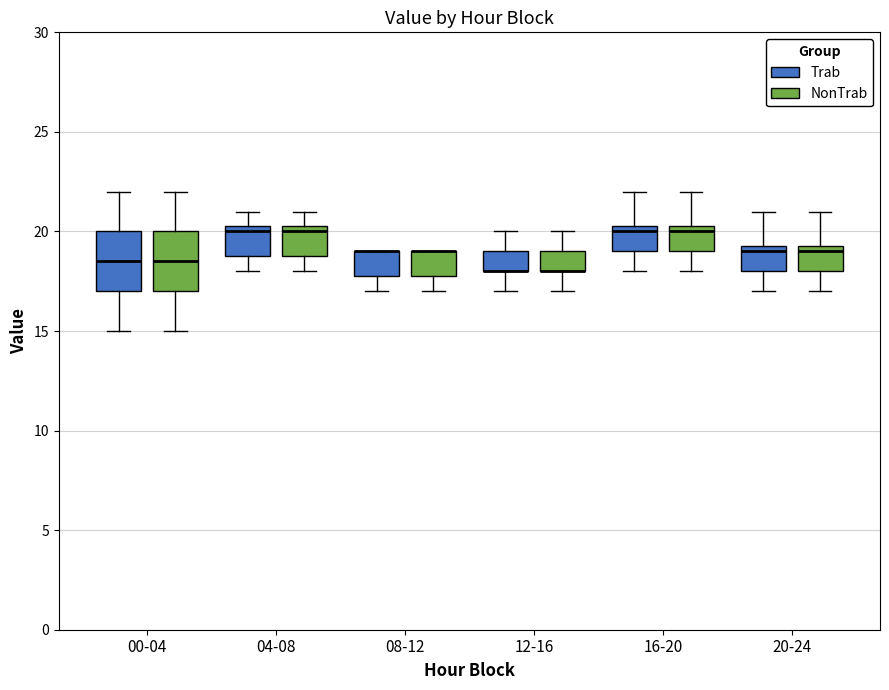

Reading left to right, transcribe this box plot: for each box, give where its median line is, the range the box spans, and where its two whiskers end, as read against the y-axis. The values are not printed on the chart, so give them approximately, as read against the axis.

00-04 (Trab): median 18.5, box 17.0 to 20.0, whiskers 15.0 to 22.0
00-04 (NonTrab): median 18.5, box 17.0 to 20.0, whiskers 15.0 to 22.0
04-08 (Trab): median 20.0, box 19.0 to 20.5, whiskers 18.0 to 21.0
04-08 (NonTrab): median 20.0, box 19.0 to 20.5, whiskers 18.0 to 21.0
08-12 (Trab): median 19.0 (drawn on the box's upper edge), box 18.0 to 19.0, whiskers 17.0 to 19.0
08-12 (NonTrab): median 19.0 (drawn on the box's upper edge), box 18.0 to 19.0, whiskers 17.0 to 19.0
12-16 (Trab): median 18.0 (drawn on the box's lower edge), box 18.0 to 19.0, whiskers 17.0 to 20.0
12-16 (NonTrab): median 18.0 (drawn on the box's lower edge), box 18.0 to 19.0, whiskers 17.0 to 20.0
16-20 (Trab): median 20.0, box 19.0 to 20.5, whiskers 18.0 to 22.0
16-20 (NonTrab): median 20.0, box 19.0 to 20.5, whiskers 18.0 to 22.0
20-24 (Trab): median 19.0, box 18.0 to 19.5, whiskers 17.0 to 21.0
20-24 (NonTrab): median 19.0, box 18.0 to 19.5, whiskers 17.0 to 21.0